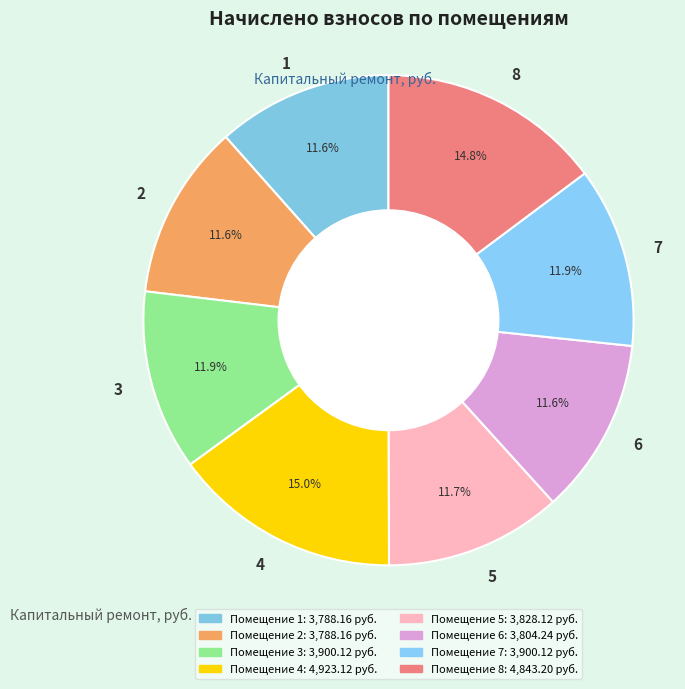

Is it true that 7 is 12% of the pie?

True